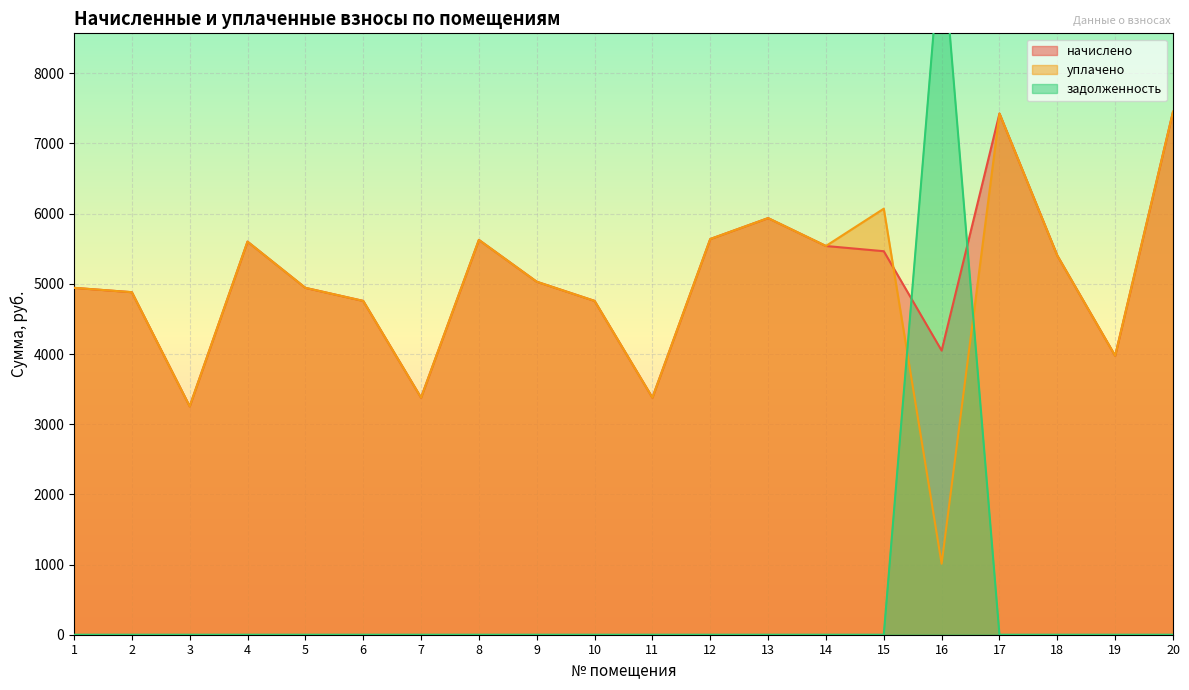

Rank the series by their maximum value, from lowest to highest.

начислено, уплачено, задолженность